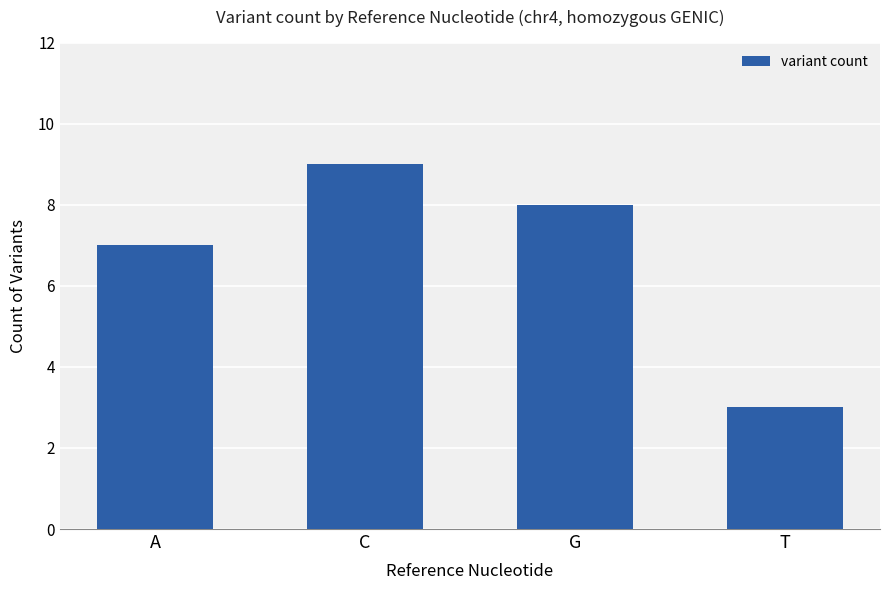

Are the bars grouped side by side (vs. stacked)?

No